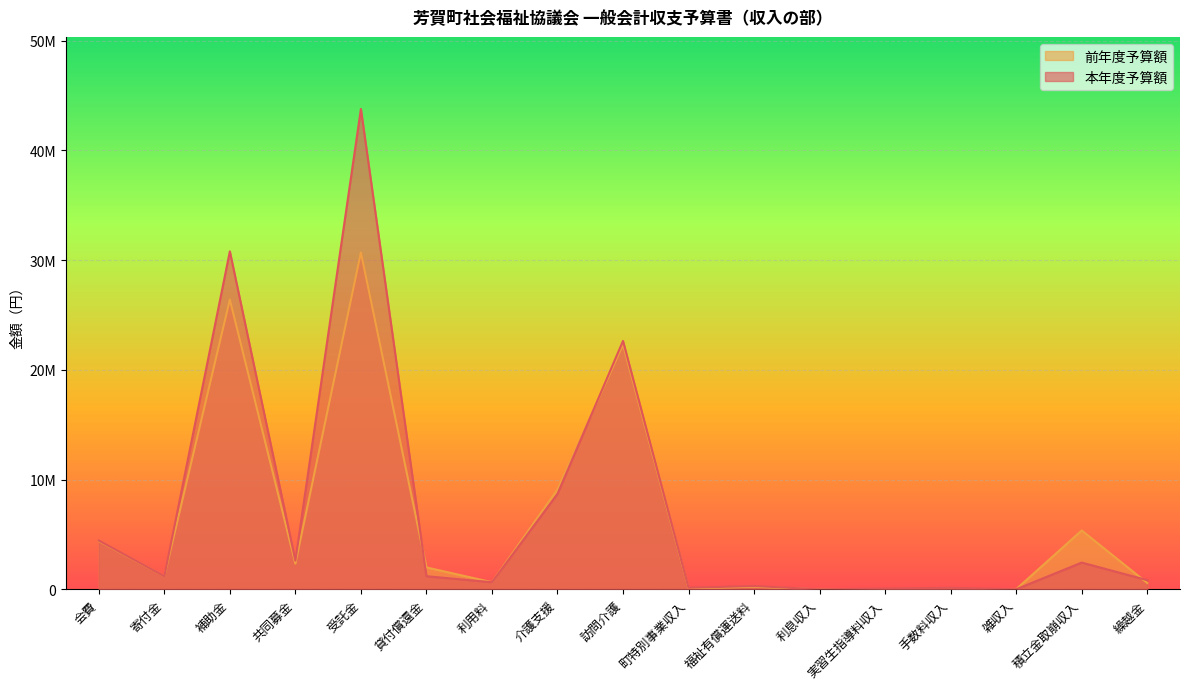

The value of 前年度予算額 at 雑収入 is 5666. True or false?

False